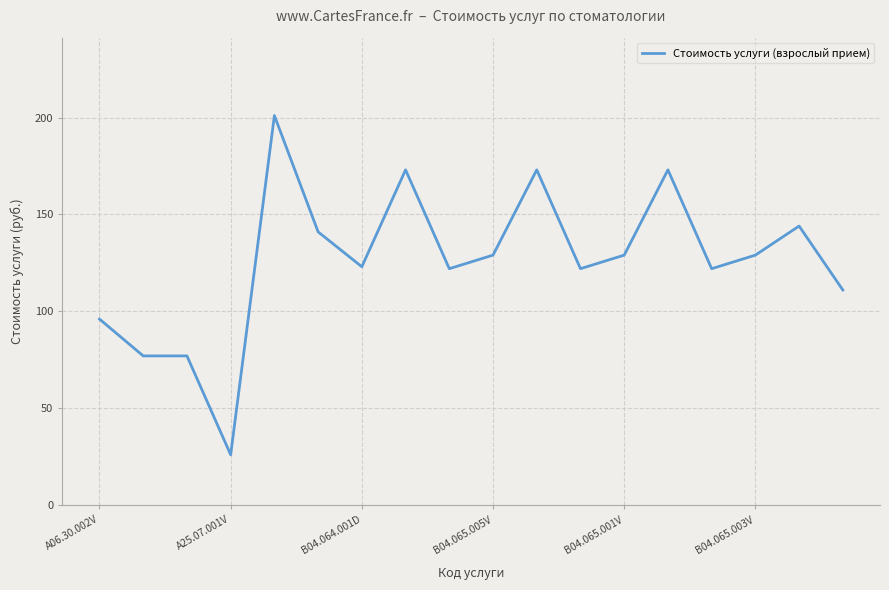

Is this an area chart (filled region under the line)?

No